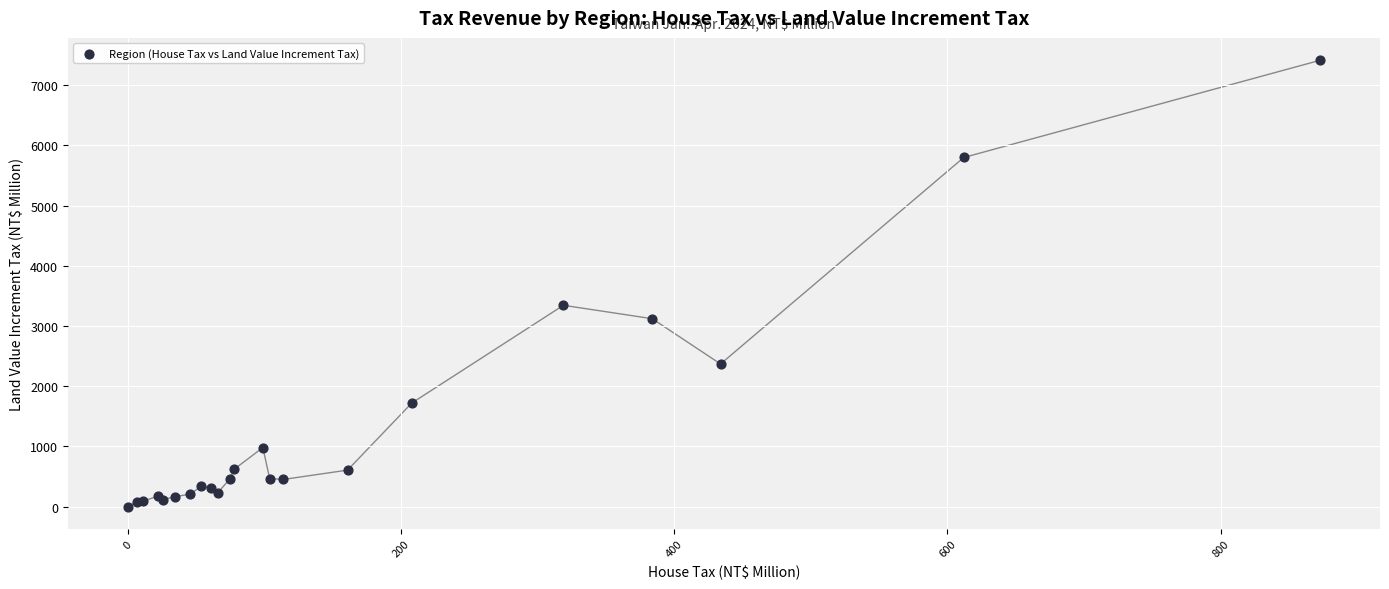

What Y value in the scatter plot is closest to 3708?

3345